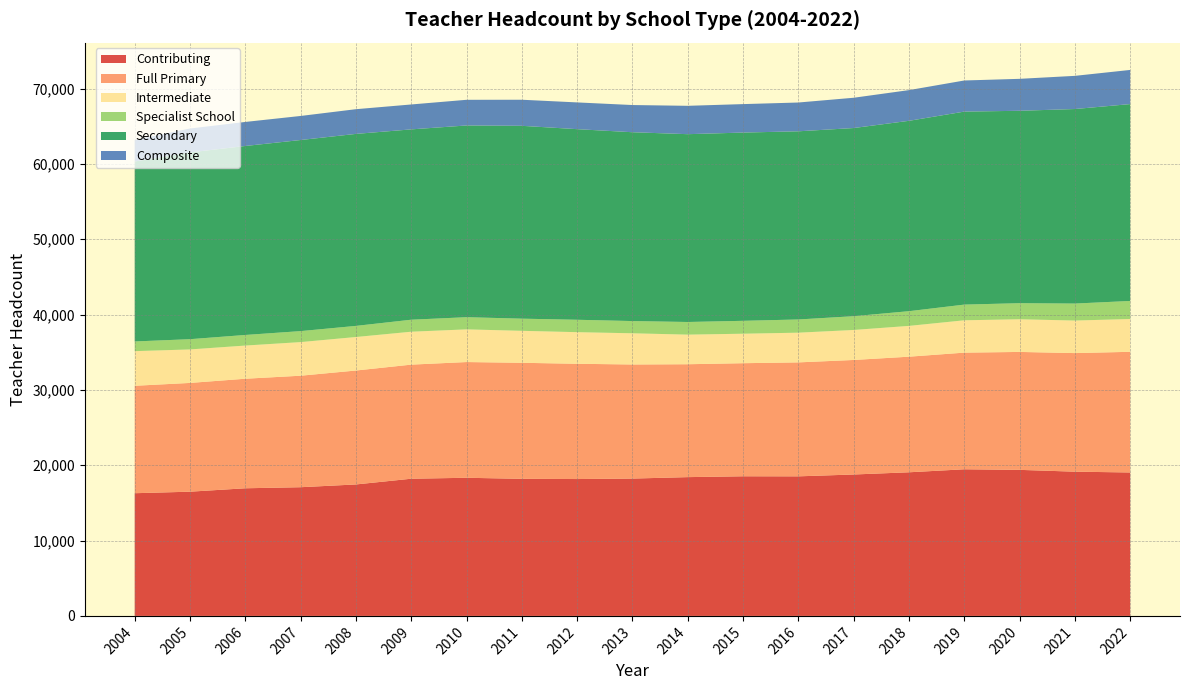

Reading left to right, transcribe all the data shown in this chart.

Contributing: 2004=16286	2005=16489	2006=16942	2007=17083	2008=17450	2009=18210	2010=18336	2011=18197	2012=18167	2013=18230	2014=18422	2015=18535	2016=18526	2017=18771	2018=19065	2019=19463	2020=19386	2021=19145	2022=19040
Full Primary: 2004=14261	2005=14437	2006=14540	2007=14801	2008=15123	2009=15145	2010=15362	2011=15402	2012=15301	2013=15145	2014=14986	2015=15010	2016=15127	2017=15203	2018=15344	2019=15485	2020=15655	2021=15742	2022=16017
Intermediate: 2004=4598	2005=4446	2006=4405	2007=4462	2008=4448	2009=4369	2010=4338	2011=4244	2012=4196	2013=4140	2014=3929	2015=3914	2016=3943	2017=3982	2018=4089	2019=4293	2020=4337	2021=4320	2022=4353
Specialist School: 2004=1285	2005=1360	2006=1405	2007=1458	2008=1475	2009=1592	2010=1615	2011=1613	2012=1646	2013=1623	2014=1678	2015=1711	2016=1753	2017=1827	2018=1951	2019=2082	2020=2133	2021=2254	2022=2397
Secondary: 2004=23890	2005=24794	2006=25087	2007=25367	2008=25487	2009=25267	2010=25451	2011=25600	2012=25302	2013=25067	2014=24932	2015=24990	2016=24979	2017=24979	2018=25271	2019=25620	2020=25541	2021=25824	2022=26134
Composite: 2004=2865	2005=3171	2006=3191	2007=3193	2008=3279	2009=3306	2010=3407	2011=3461	2012=3550	2013=3609	2014=3764	2015=3778	2016=3821	2017=4019	2018=4075	2019=4130	2020=4241	2021=4403	2022=4533